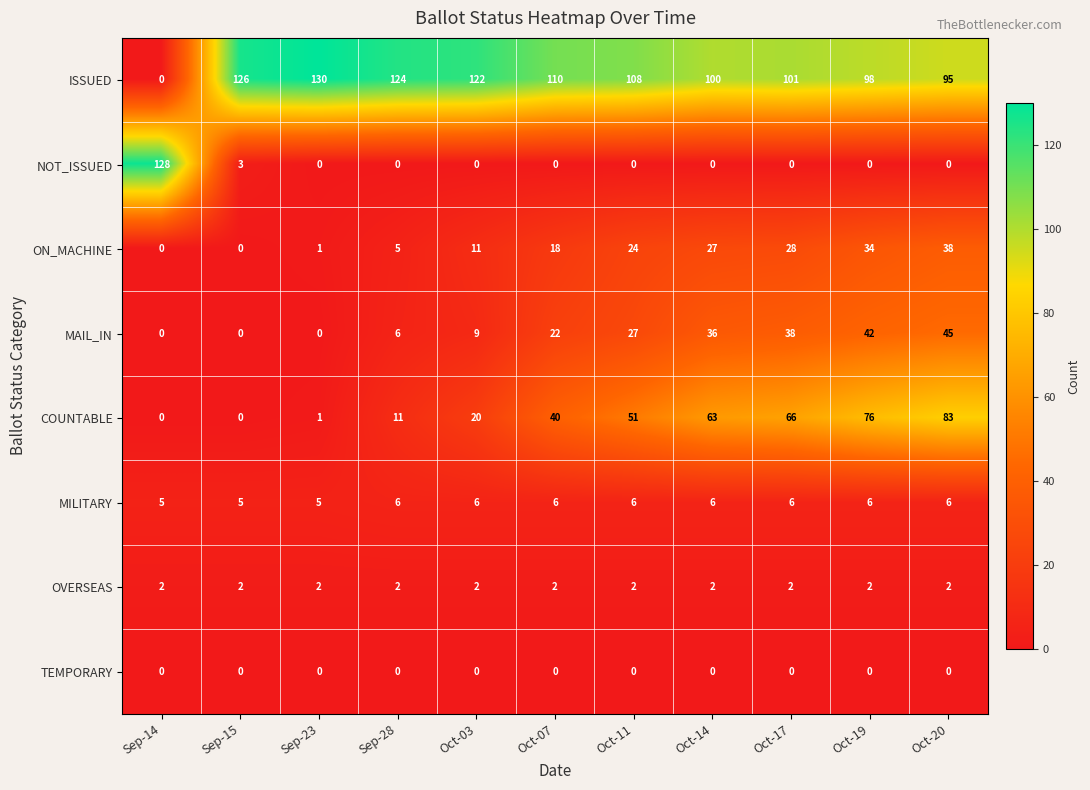

What is the maximum value shown in the chart?

130